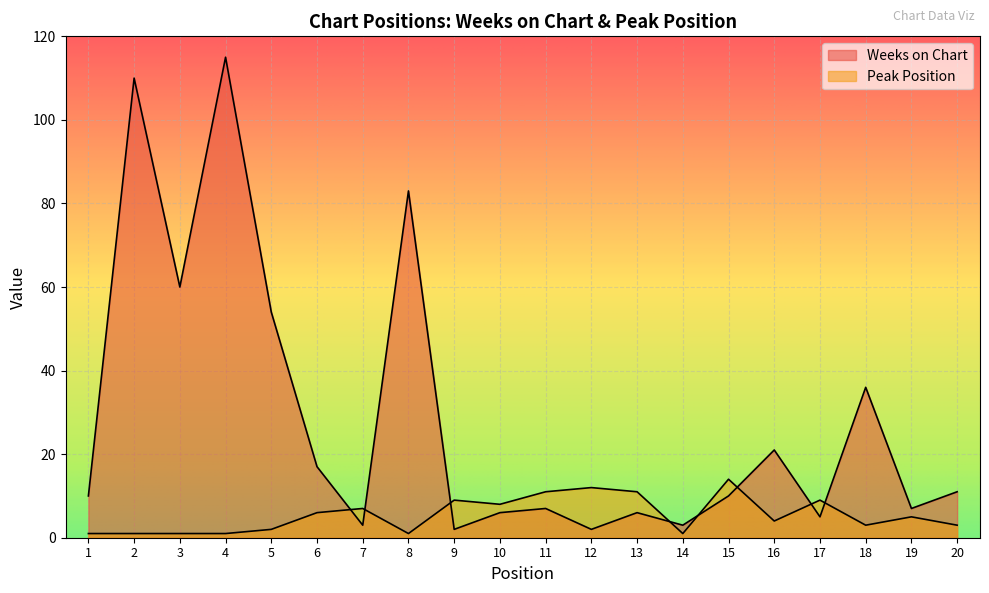

Reading left to right, transcribe all the data shown in this chart.

Weeks on Chart: 1=10	2=110	3=60	4=115	5=54	6=17	7=3	8=83	9=2	10=6	11=7	12=2	13=6	14=3	15=10	16=21	17=5	18=36	19=7	20=11
Peak Position: 1=1	2=1	3=1	4=1	5=2	6=6	7=7	8=1	9=9	10=8	11=11	12=12	13=11	14=1	15=14	16=4	17=9	18=3	19=5	20=3